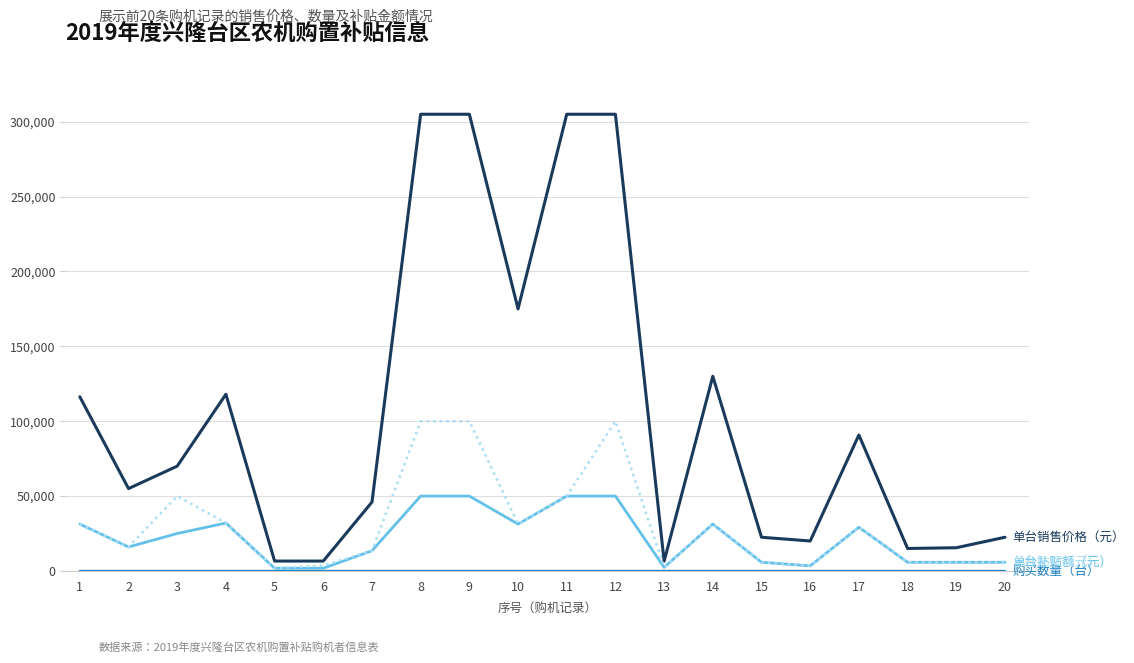

What is the greatest value displayed?

305000